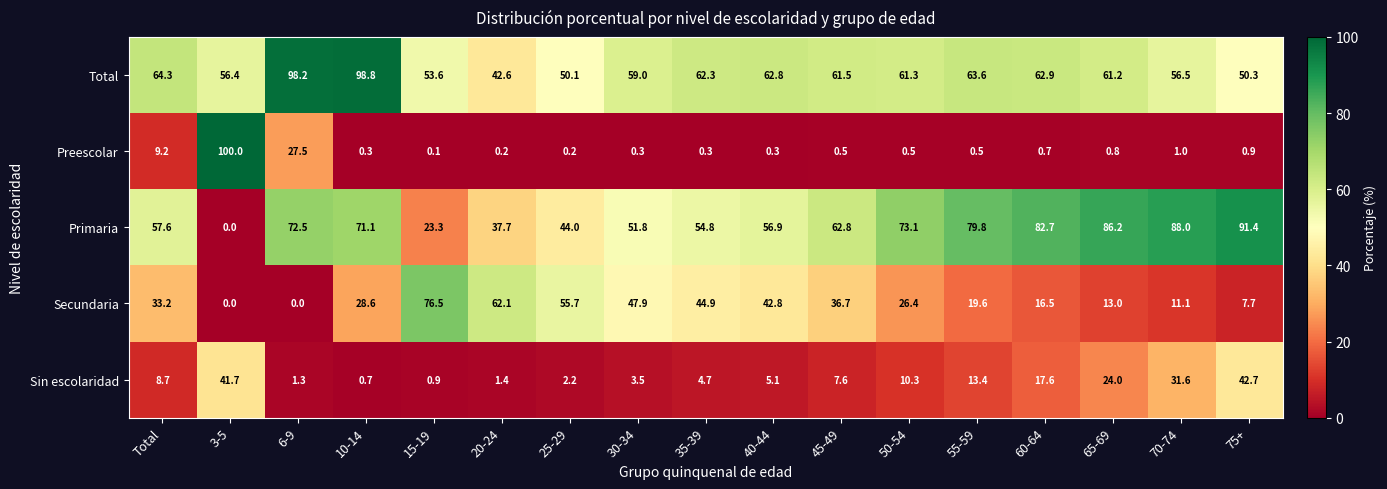

Which series has the widest spread of values?

Preescolar